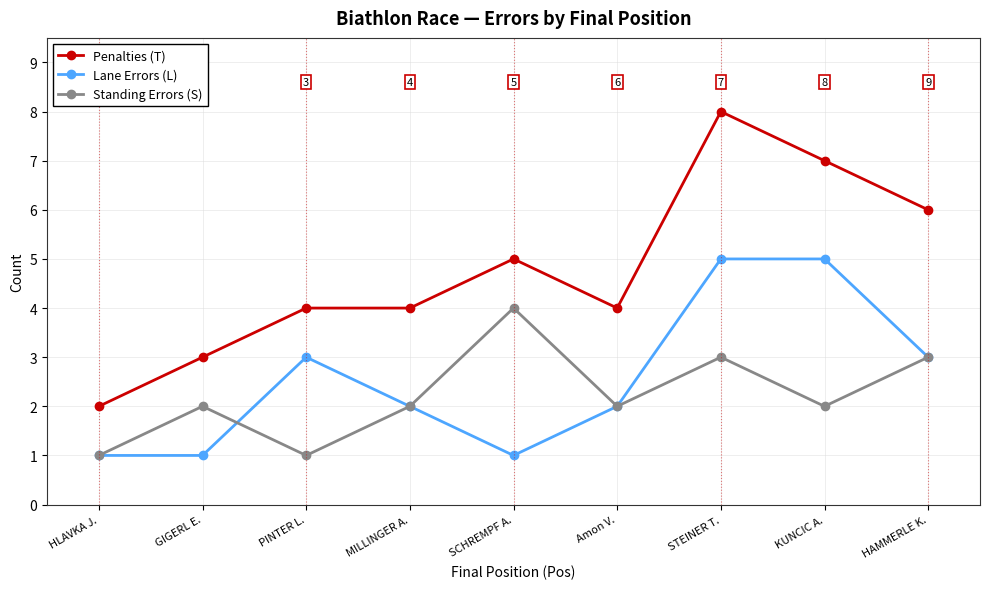

How many Penalties (T) values are between 4 and 6?

5